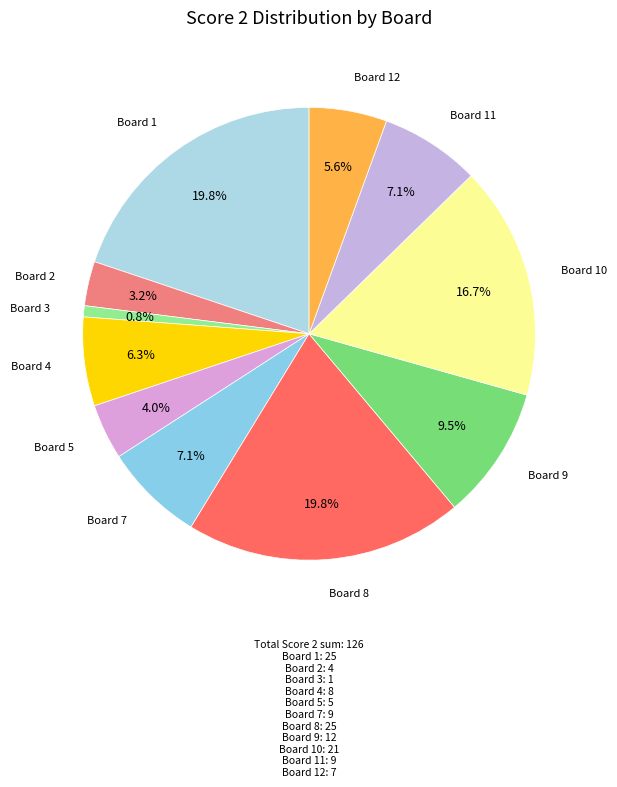

Is there any slice that represents more than half of the pie?

No